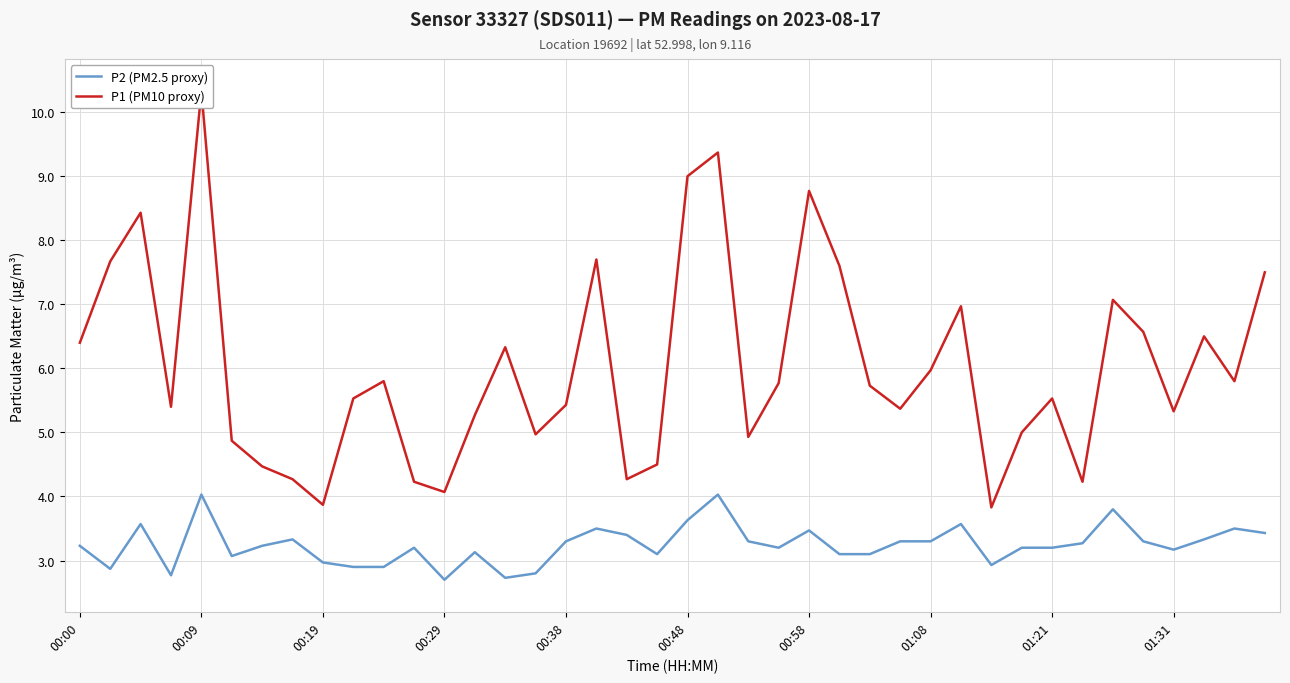

True or false: P2 (PM2.5 proxy) has more than 1 points higher than both neighbors.

True